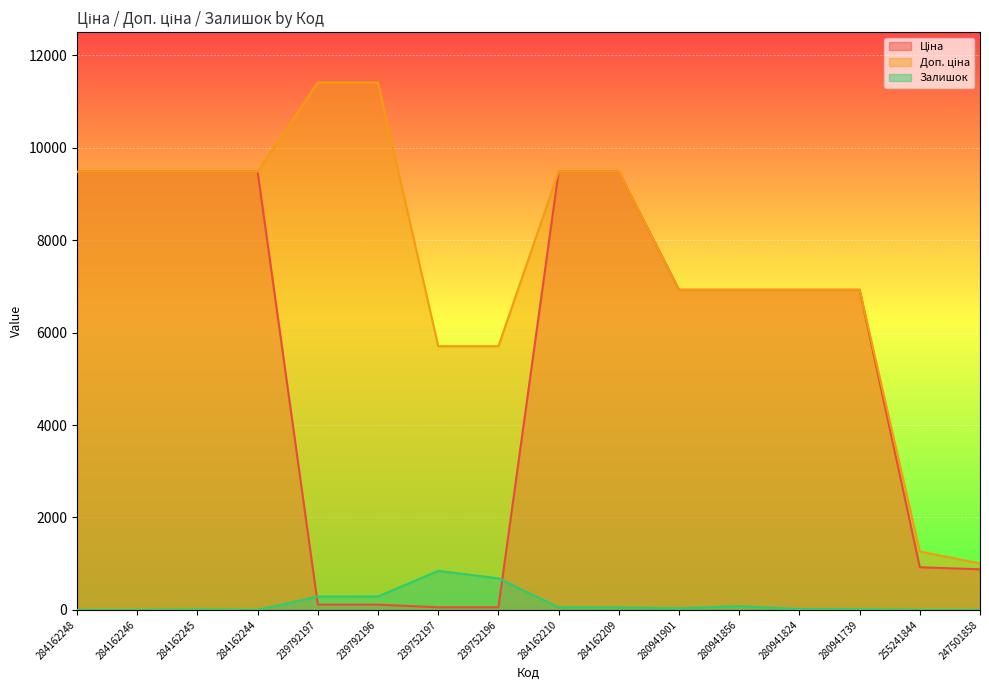

Is it true that Залишок equals 0.0 at 284162248?

True